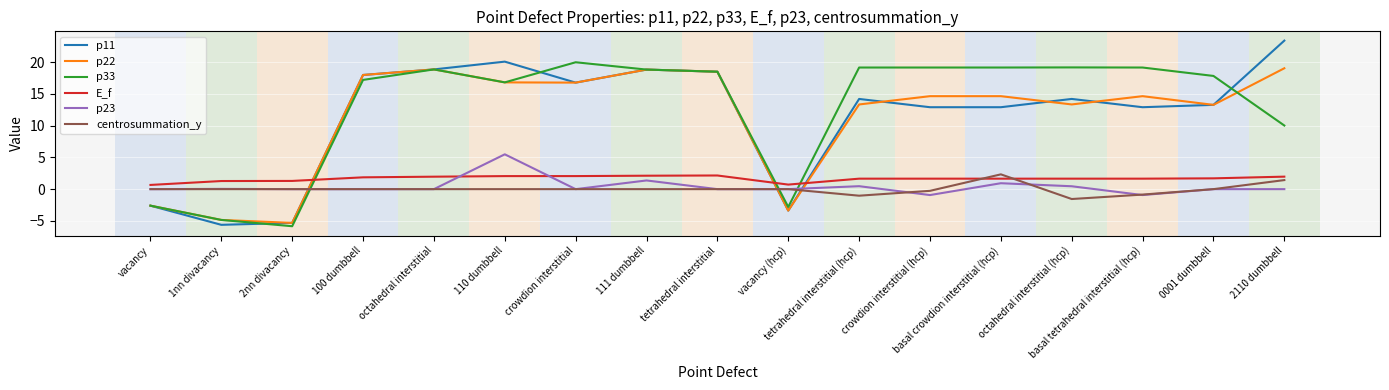

After their last crossing, which series has the higher values: p22 or centrosummation_y?

p22